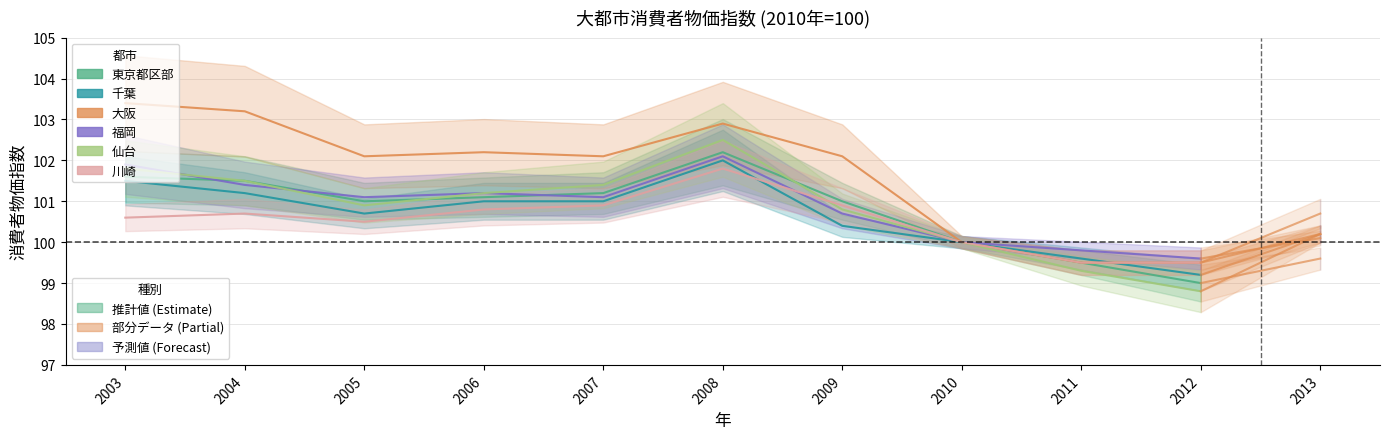

At how many categories does at least one series exceed 100?

7